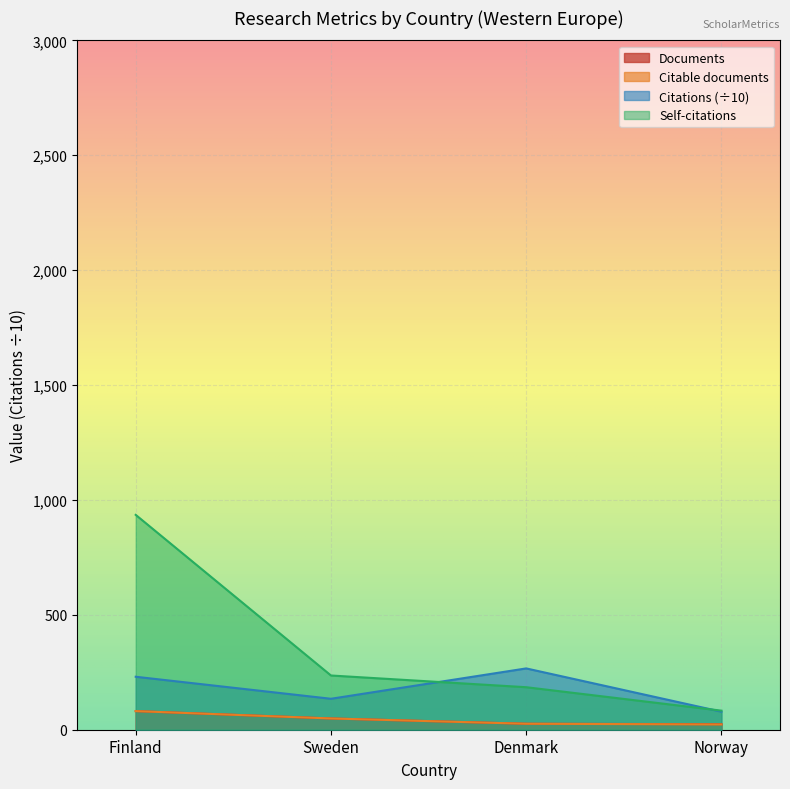

What are all the series names shown in the legend?

Documents, Citable documents, Citations (÷10), Self-citations